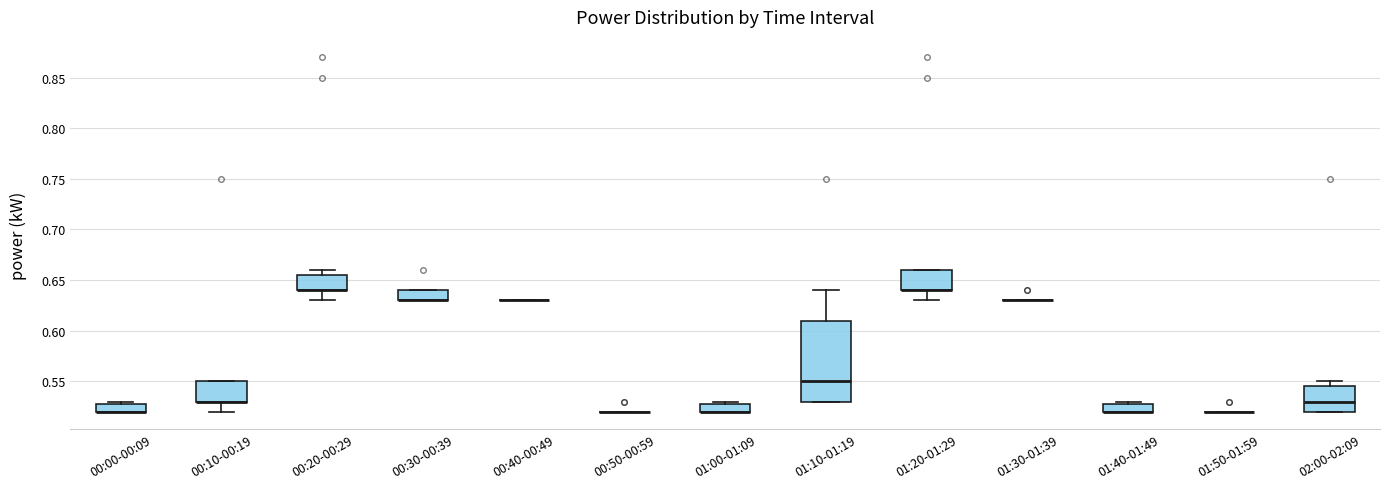

Which box is the tallest, from its lower edge to its upper edge?

01:10-01:19